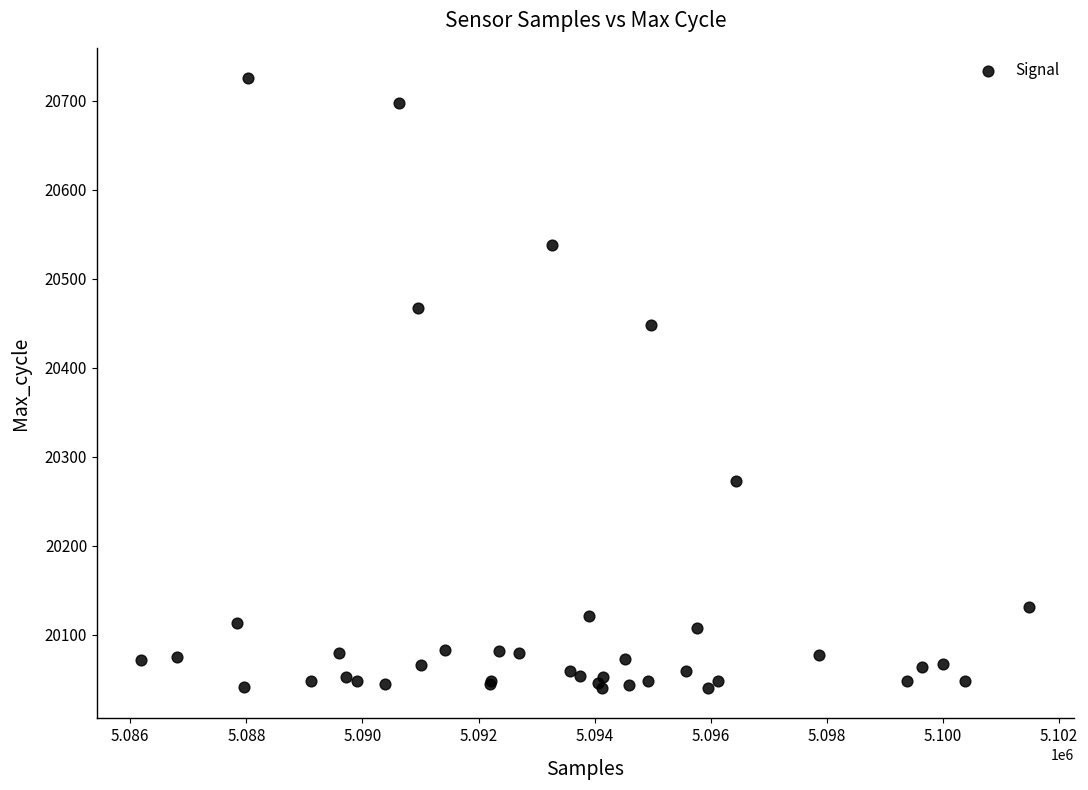

What Y value in the scatter plot is closest to 20382?

20448